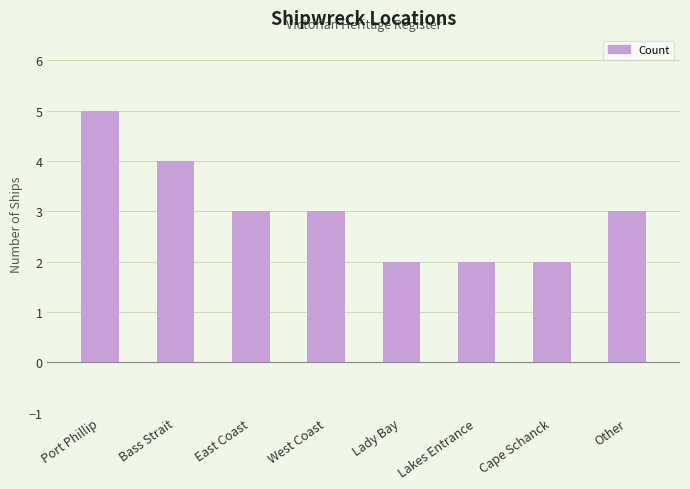

How many bars are there in total?

8